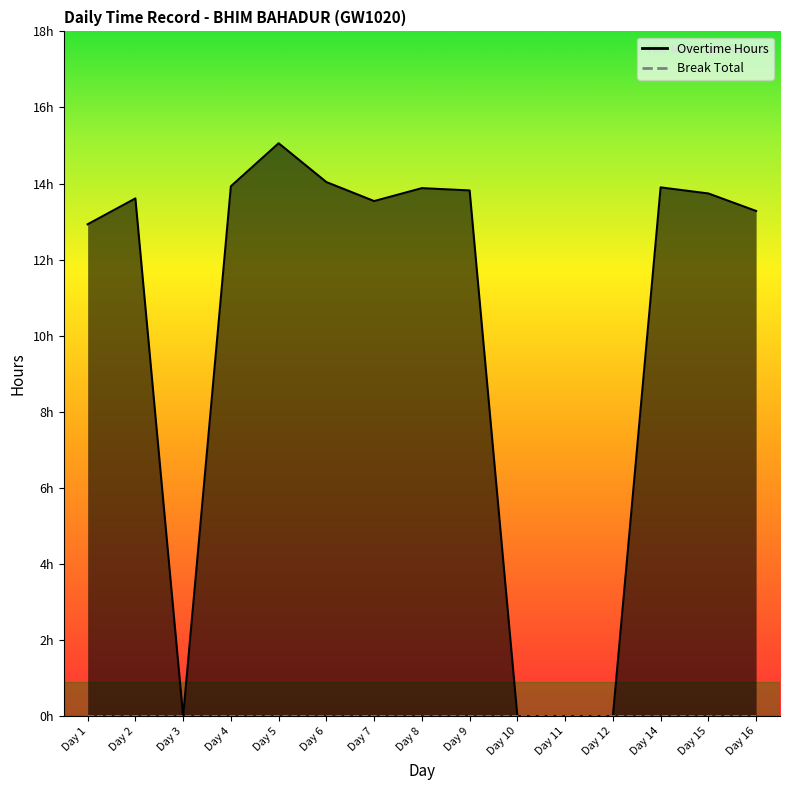

What is the average value?

10.1